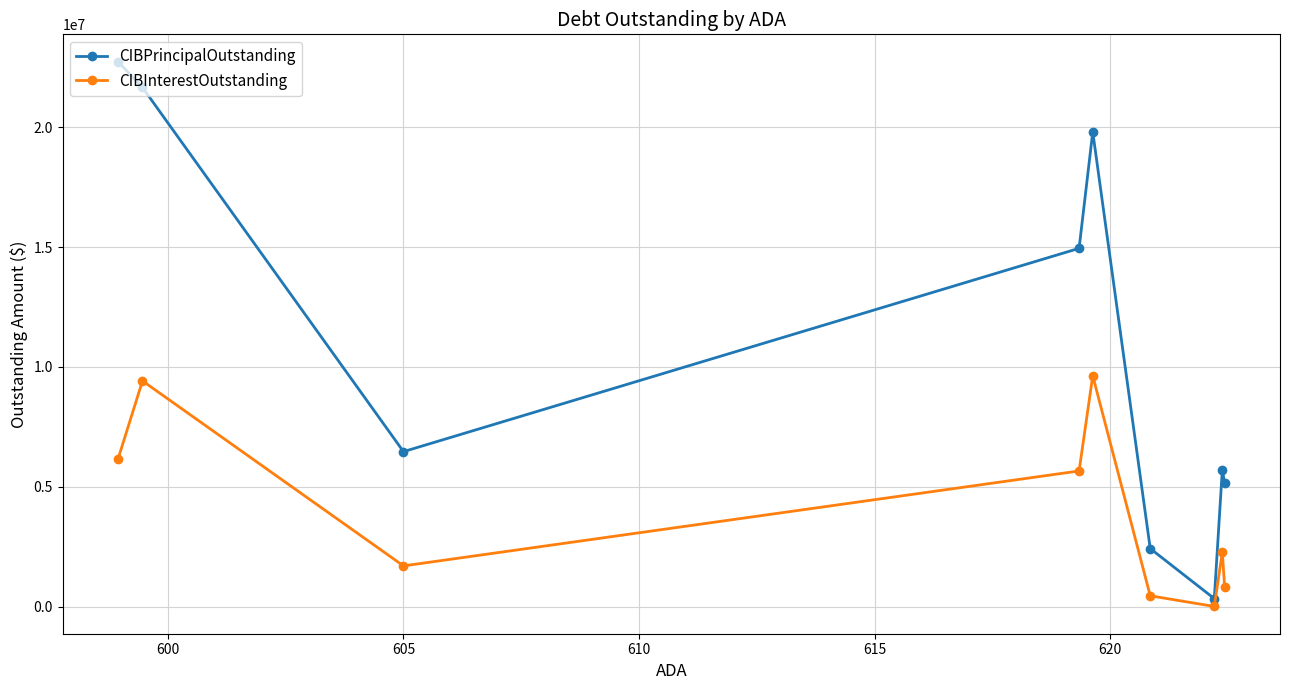

What is the maximum value for CIBInterestOutstanding?

9631687.5